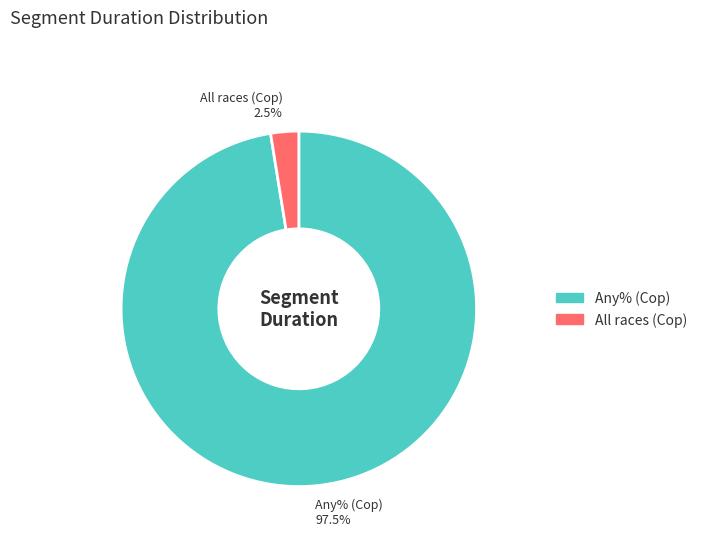

What percentage do All races (Cop) and Any% (Cop) together represent?

100.0%